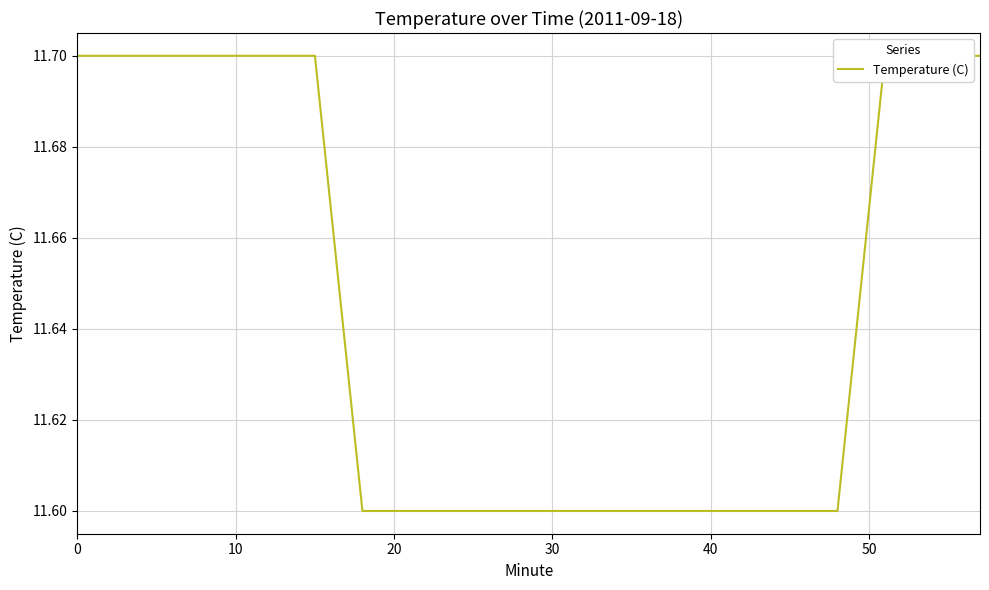

List the labels in order of value, largest first.

0, 10, 20, 30, 40, 50, 17, 18, 19, 60, 7, 8, 9, 10, 11, 12, 13, 14, 15, 16